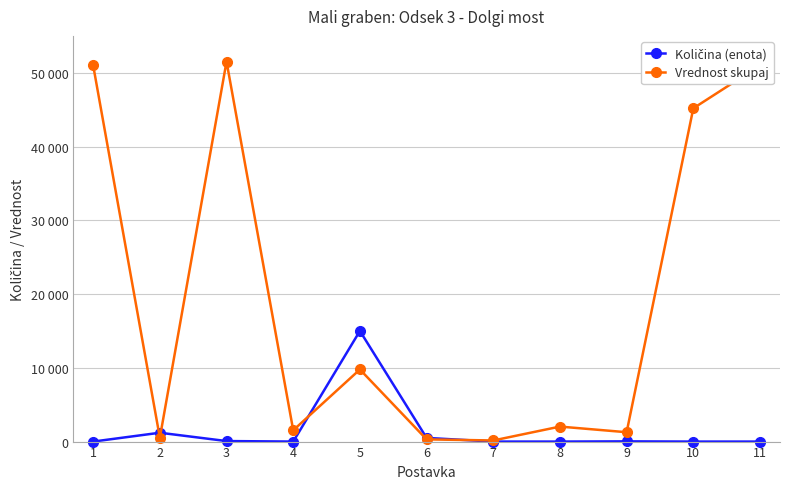

Is this an area chart (filled region under the line)?

No